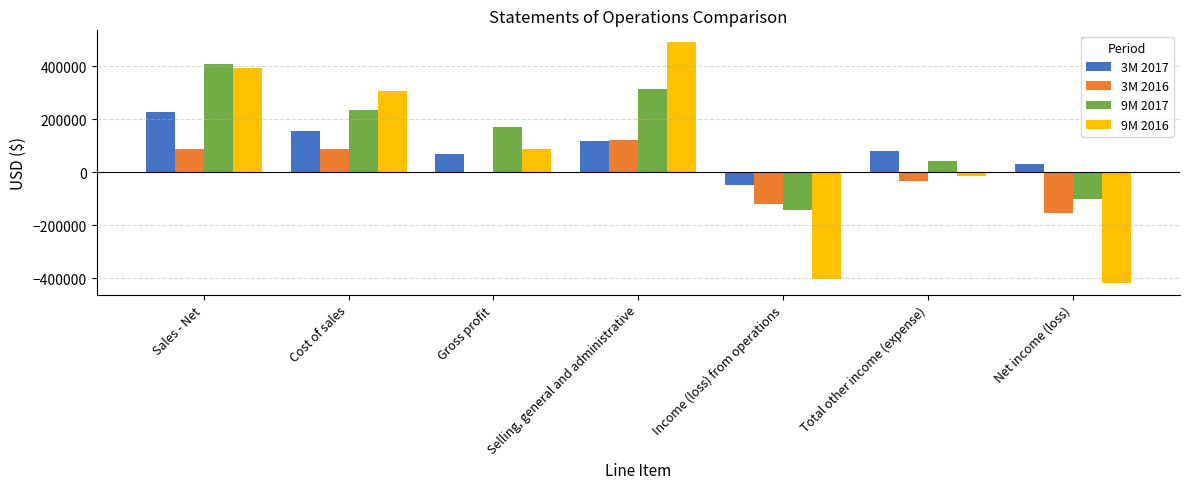

What are all the series names shown in the legend?

3M 2017, 3M 2016, 9M 2017, 9M 2016